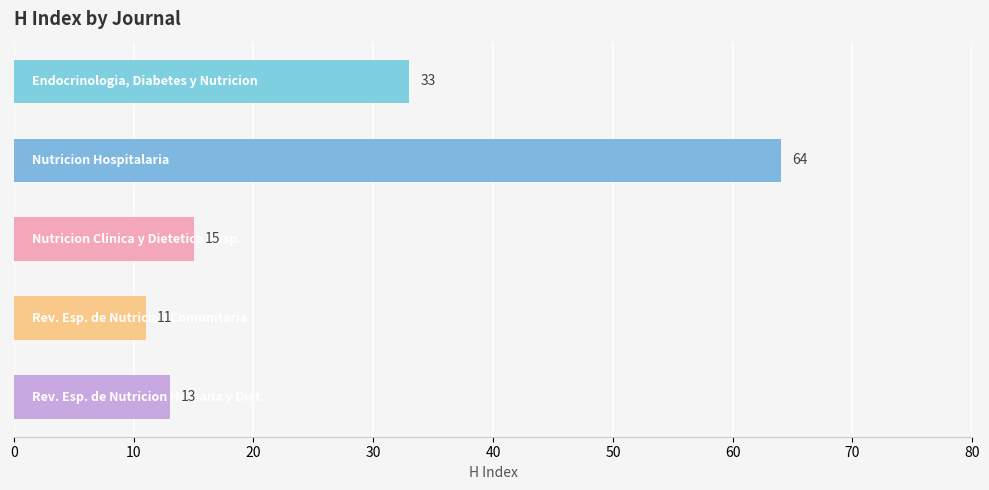

Count the number of categories in the chart.

5